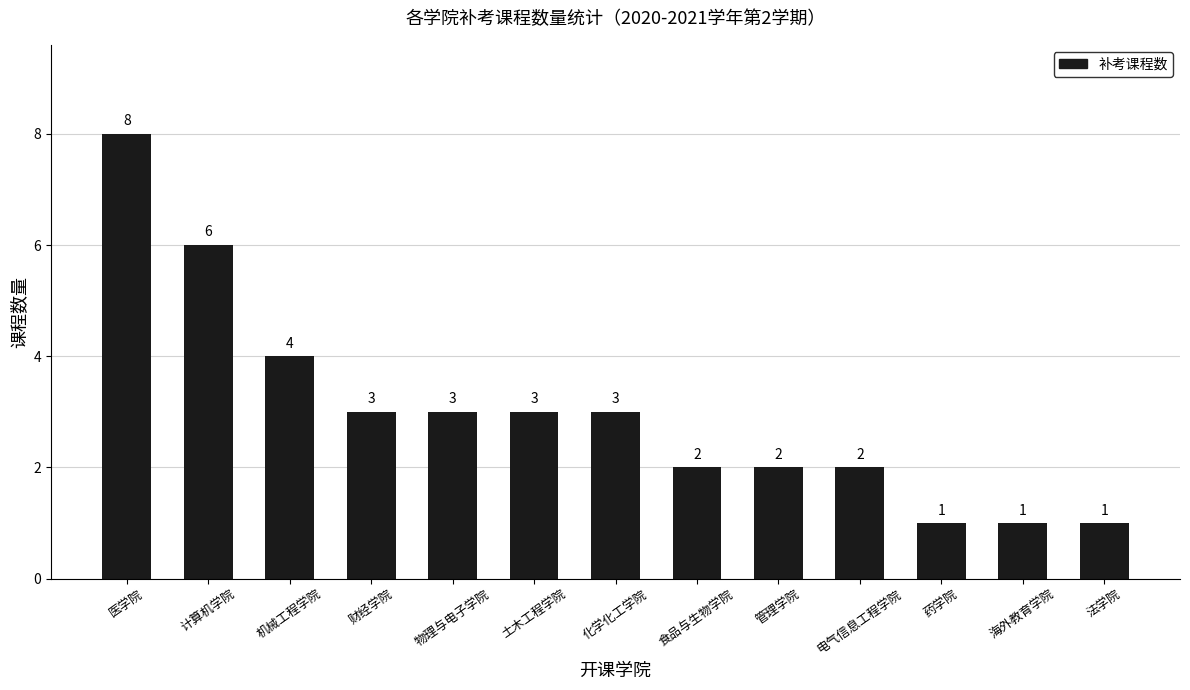

The value at 管理学院 is 1. True or false?

False